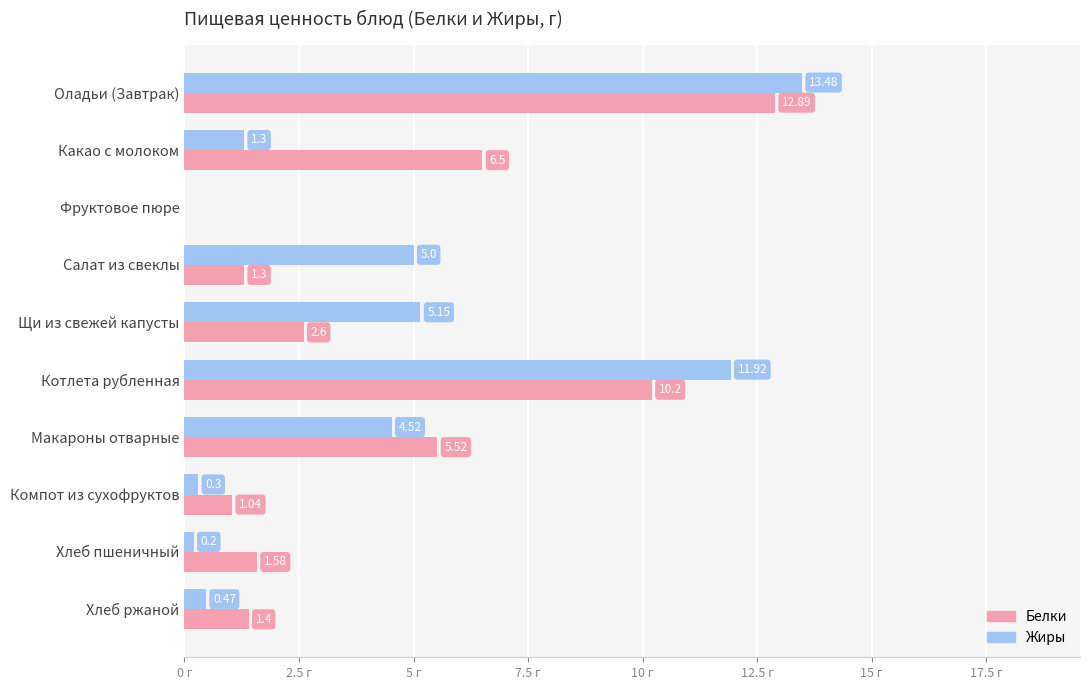

At which label does Белки reach its peak?

Оладьи (Завтрак)